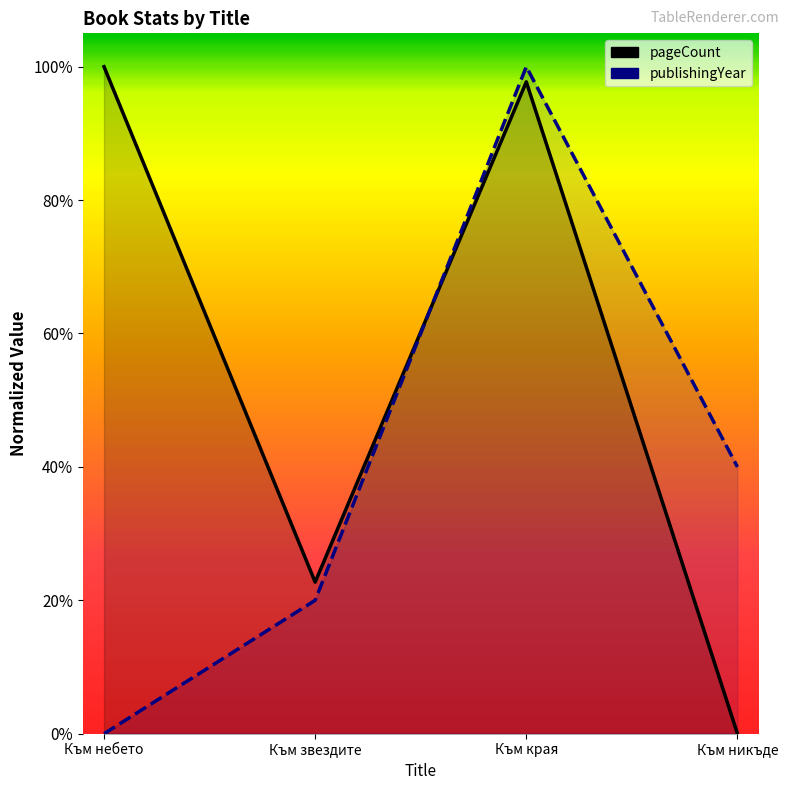

At which category is the sum across all series the highest?

Към края